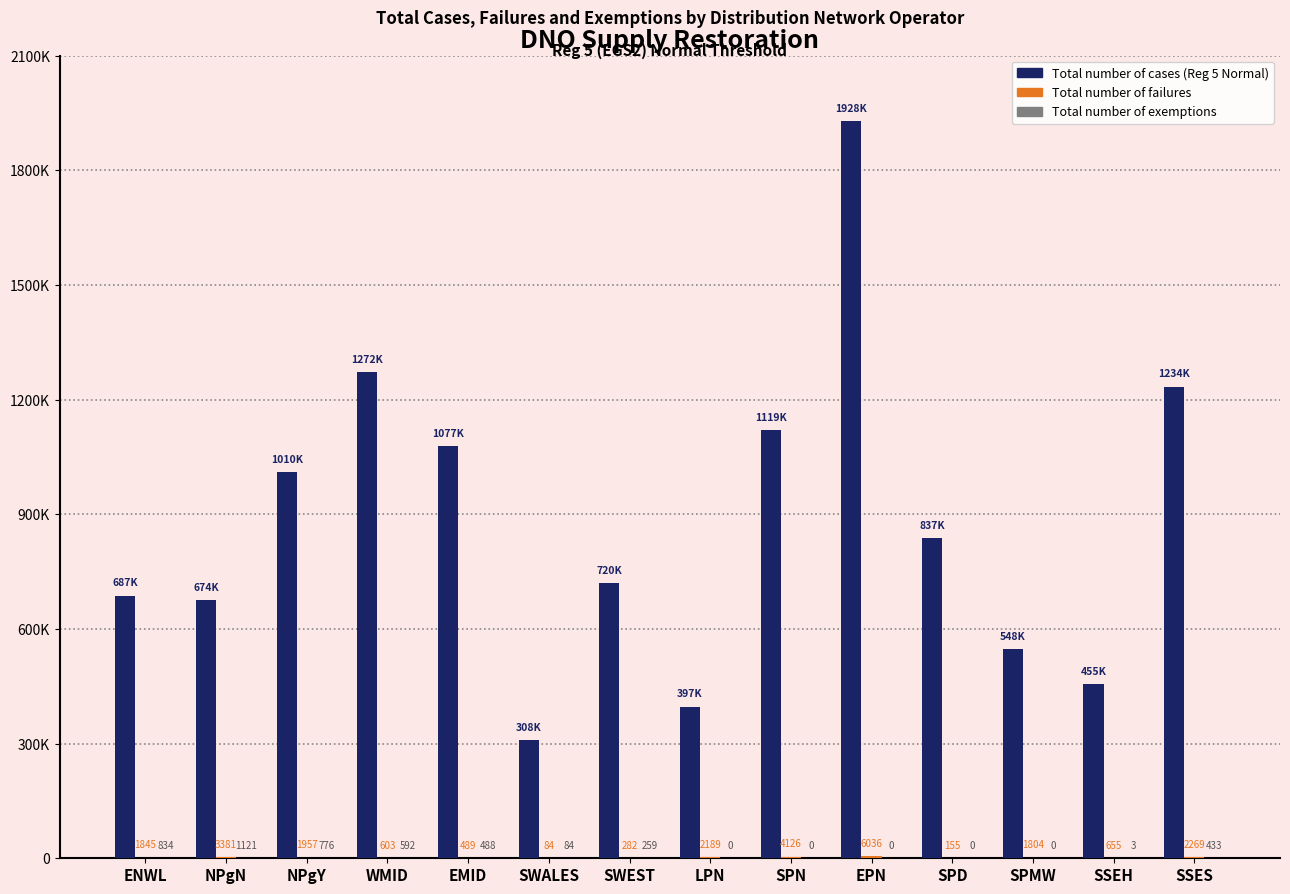

What is the greatest value displayed?

1928555